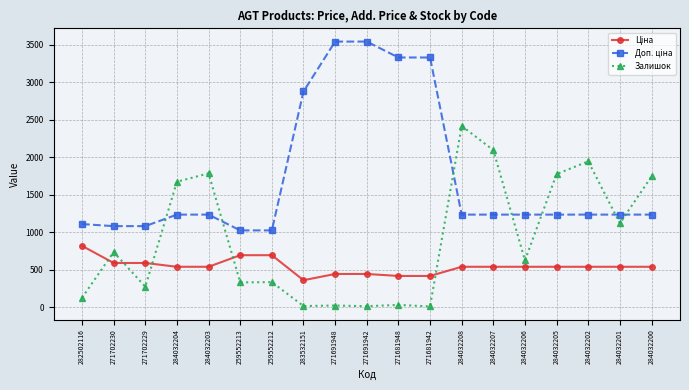

What is the label of the 11th point from the left?

271681948